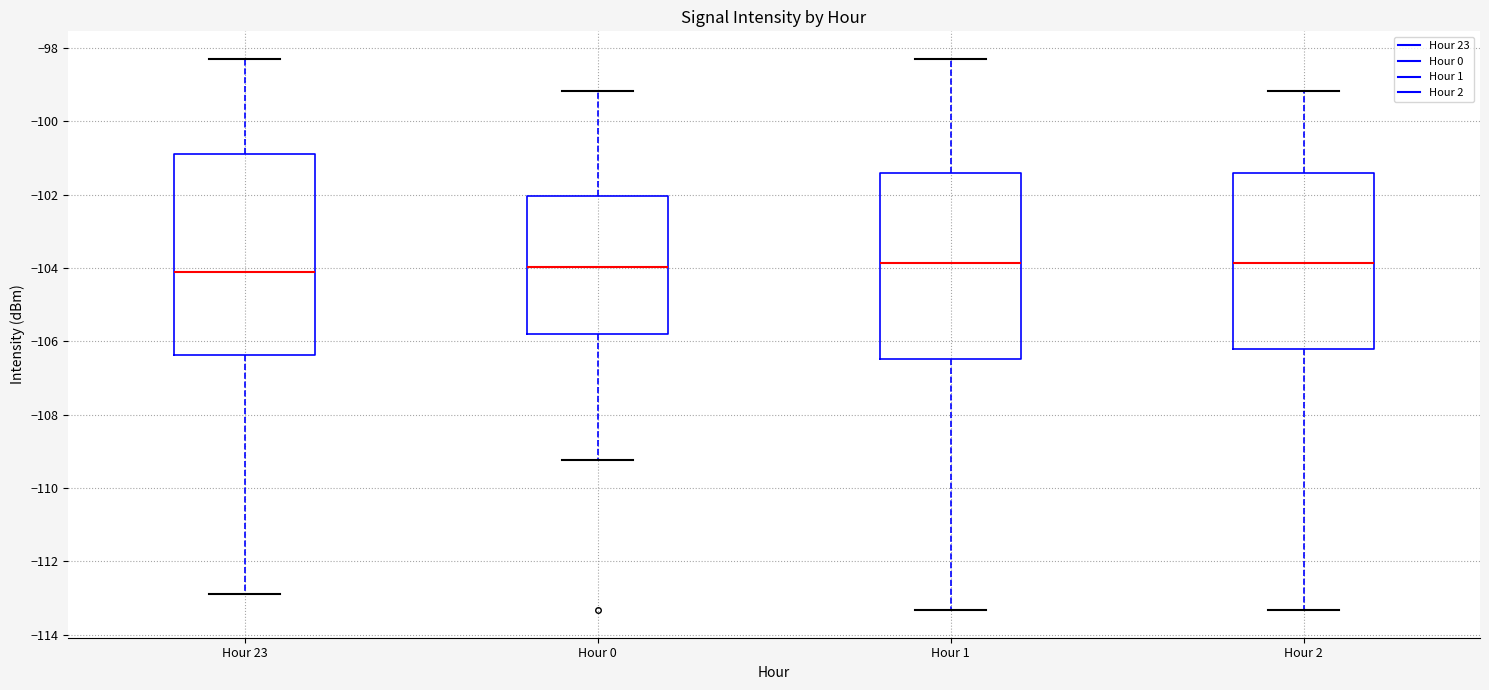

Which box is the tallest, from its lower edge to its upper edge?

Hour 23